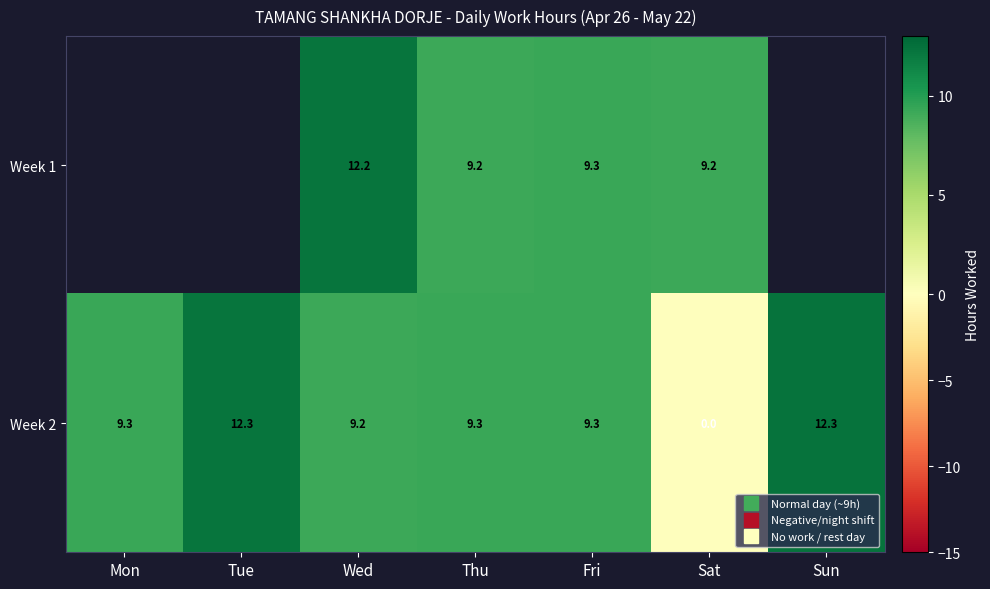

Which series has the largest total across all categories?

Week 2